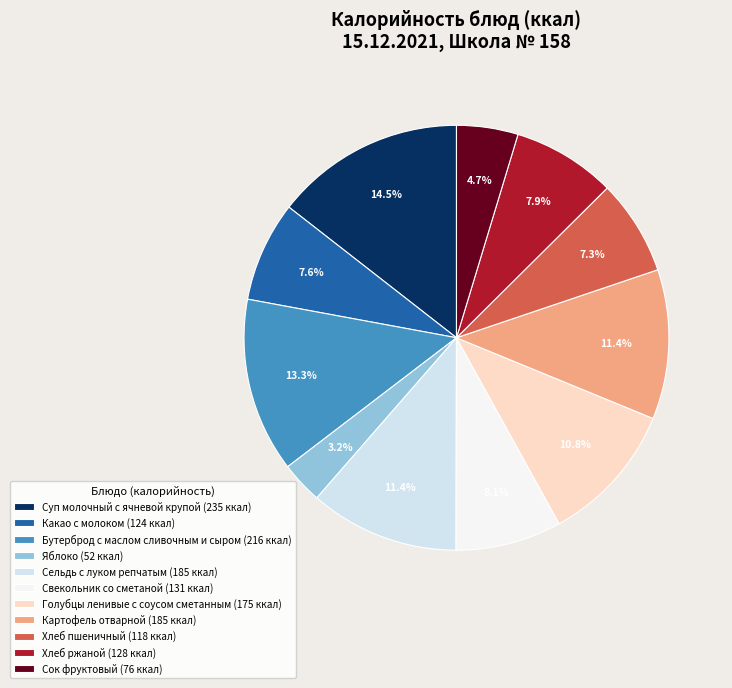

How many slices are in this pie chart?

11